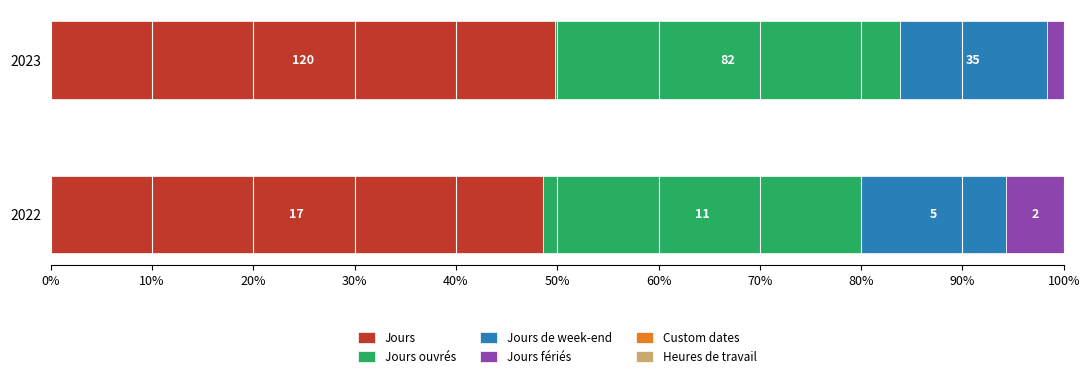

What is the sum of all Jours fériés values?

7.4